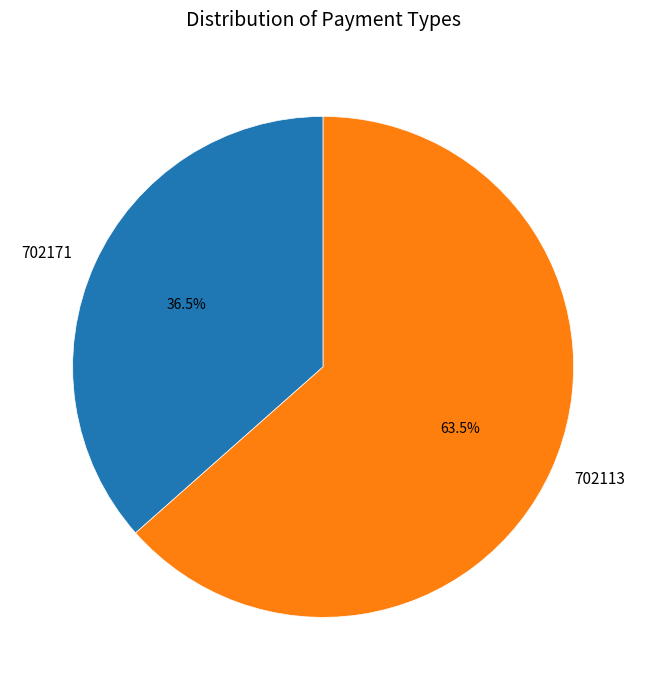

Which slice is the largest?

702113